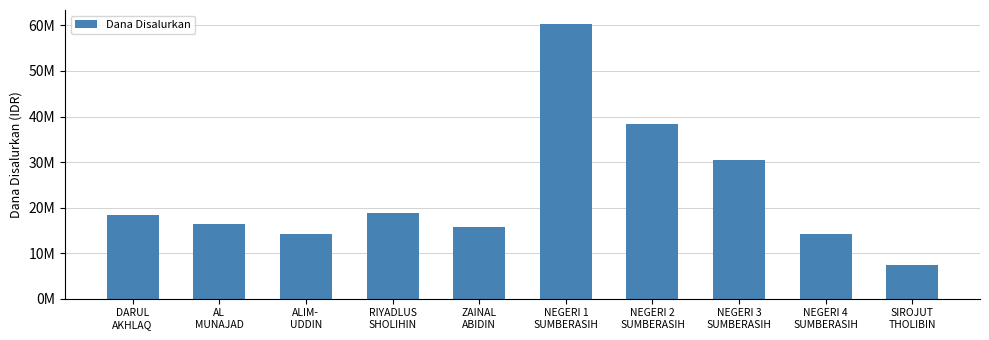

Which label corresponds to the smallest value in the chart?

SIROJUT
THOLIBIN